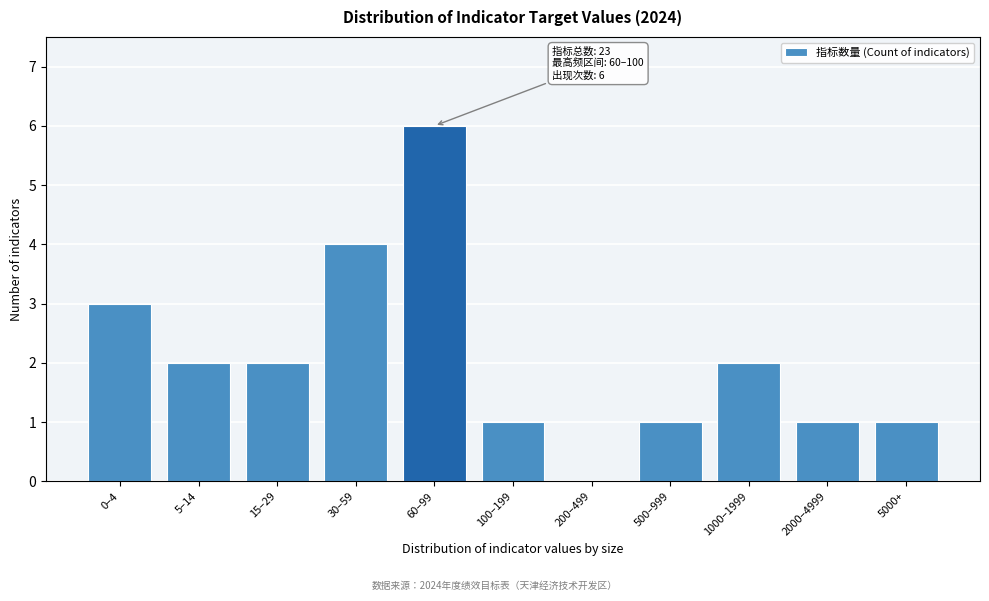

Reading left to right, transcribe all the data shown in this chart.

0–4=3	5–14=2	15–29=2	30–59=4	60–99=6	100–199=1	200–499=0	500–999=1	1000–1999=2	2000–4999=1	5000+=1